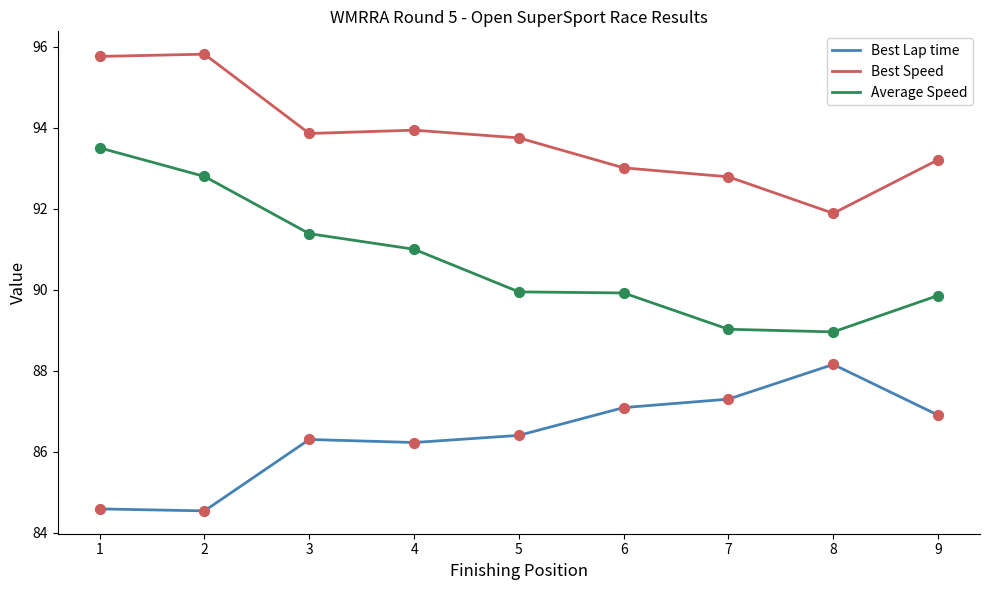

At how many categories does at least one series exceed 86?

9